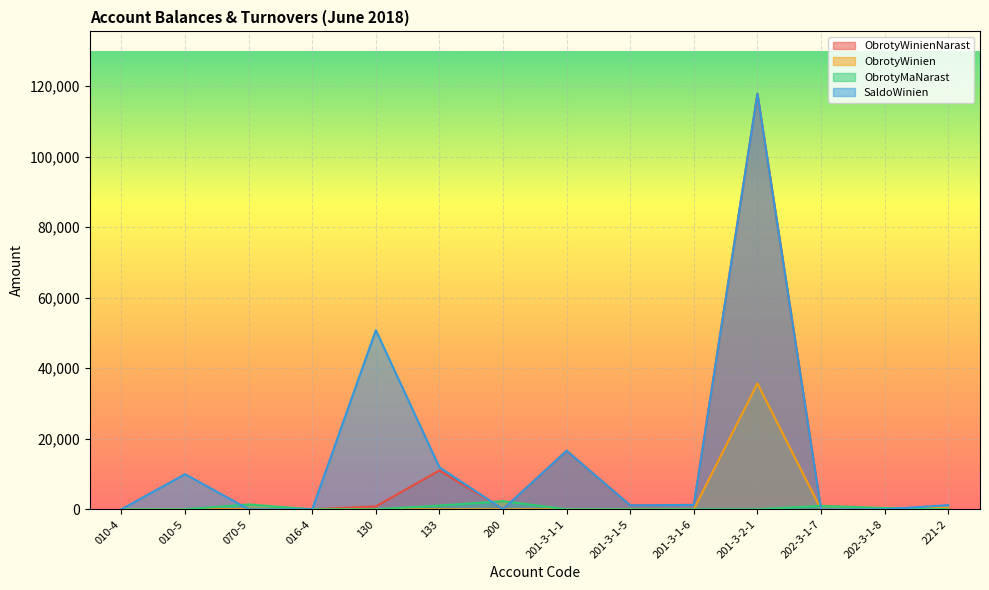

What are all the series names shown in the legend?

ObrotyWinienNarast, ObrotyWinien, ObrotyMaNarast, SaldoWinien